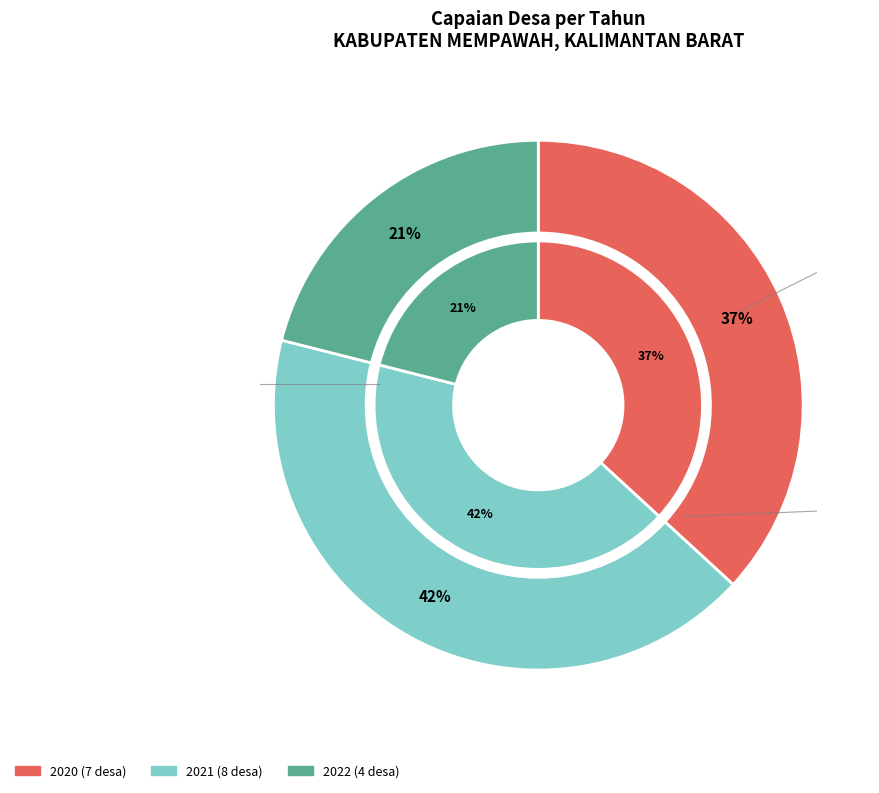

What is the smallest slice in the pie chart?

2022